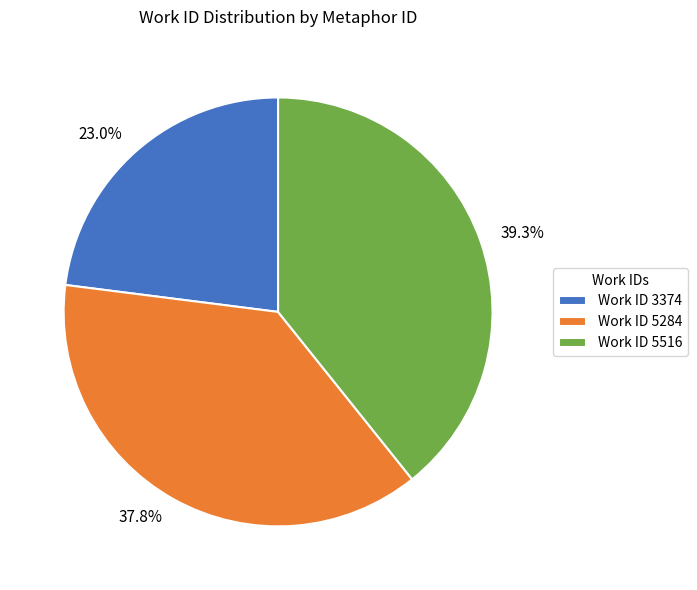

Is there a majority slice in this chart?

No